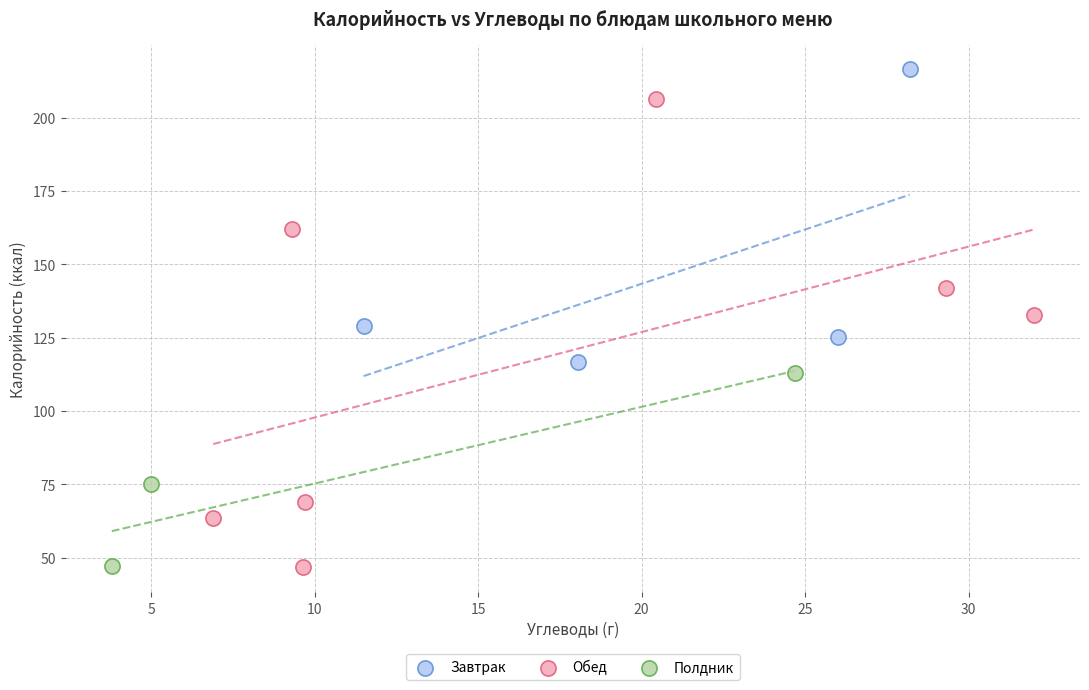

Which series reaches the maximum Y coordinate?

Завтрак